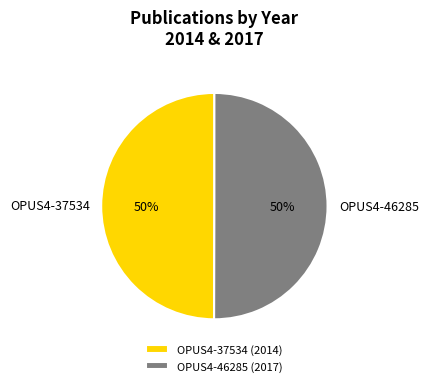

Is the sum of OPUS4-46285 (2017) and OPUS4-37534 (2014) greater than half?

Yes